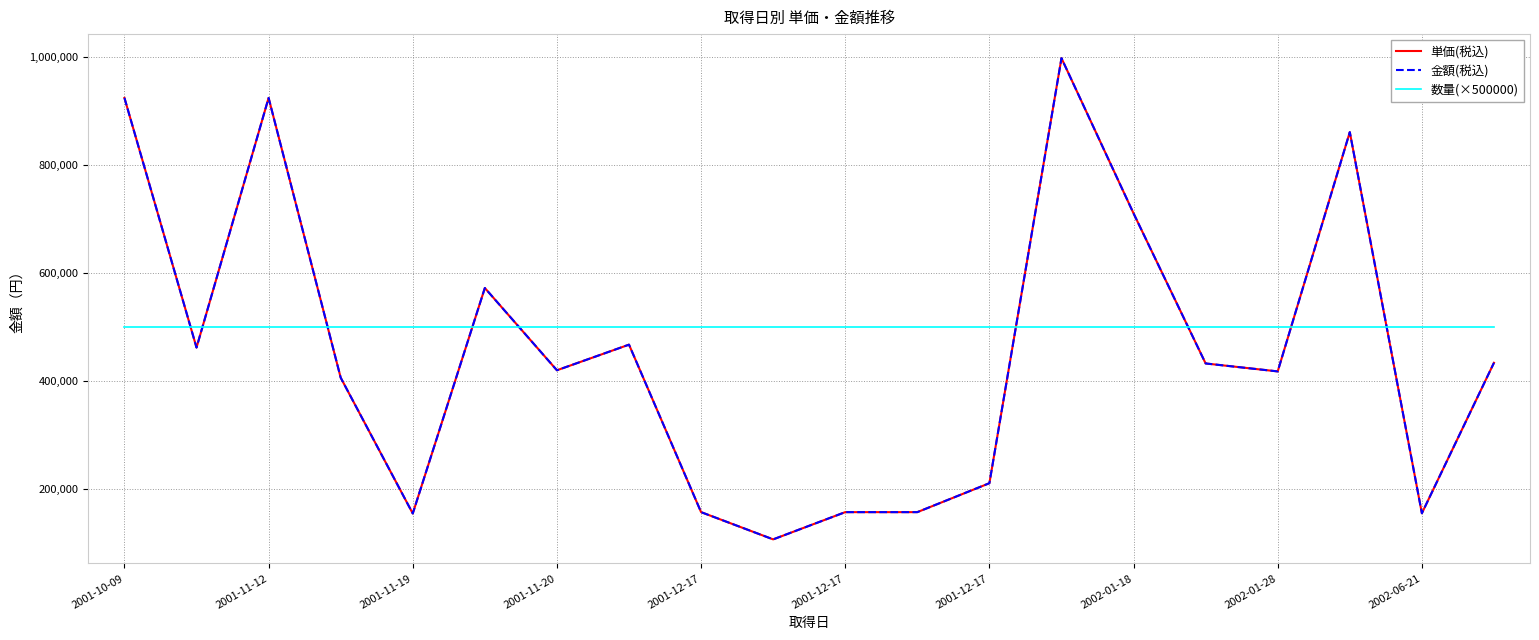

True or false: 数量(×500000) and 金額(税込) intersect in this chart.

True